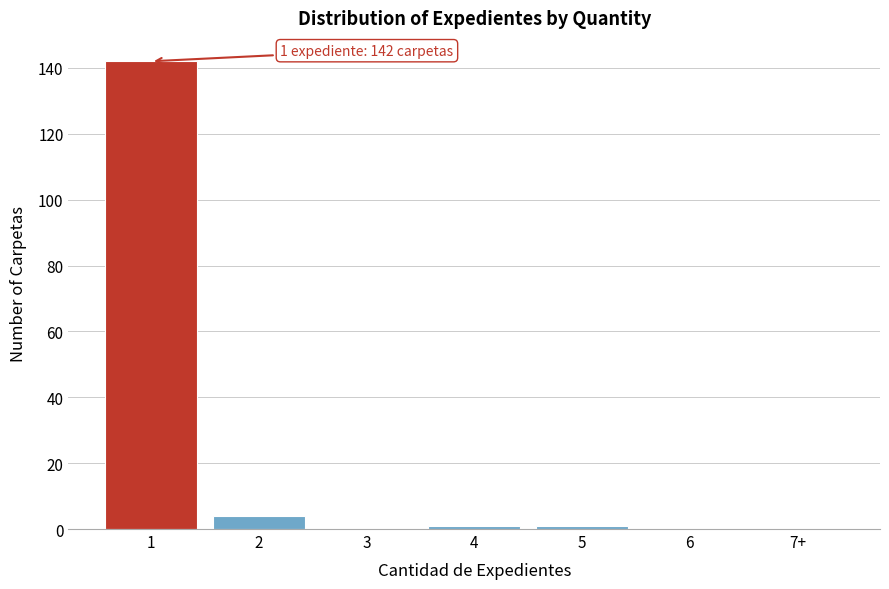

Reading right to left, what are all the values shown in this chart?

7+=0	6=0	5=1	4=1	3=0	2=4	1=142